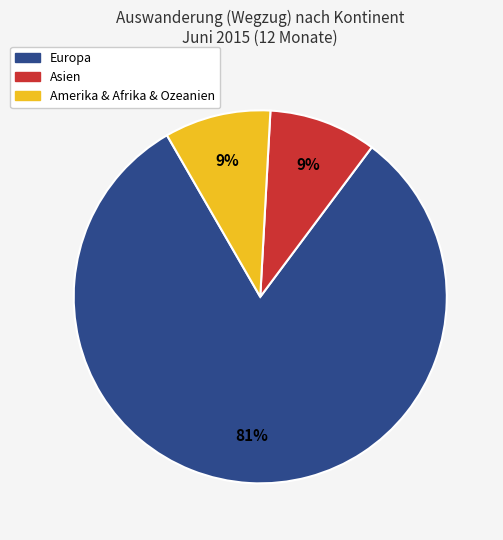

Is there any slice that represents more than half of the pie?

Yes